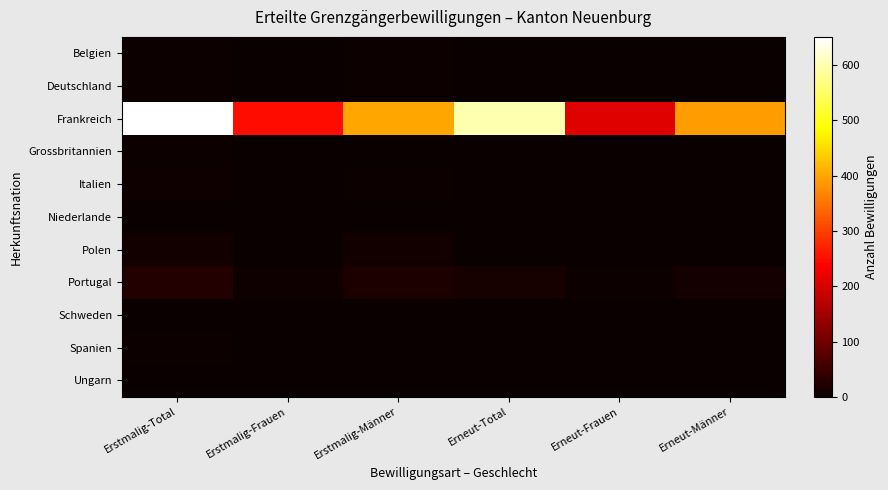

At how many categories does at least one series exceed 291?

4